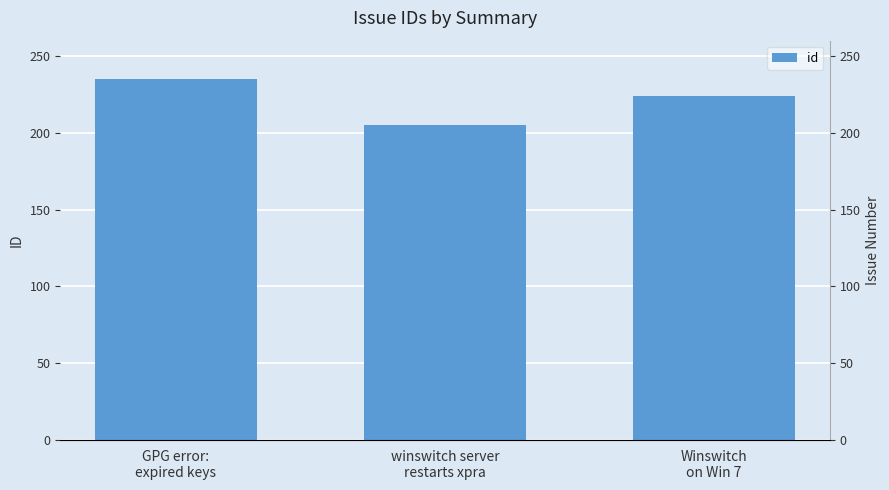

List the labels in order of value, largest first.

GPG error:
expired keys, Winswitch
on Win 7, winswitch server
restarts xpra